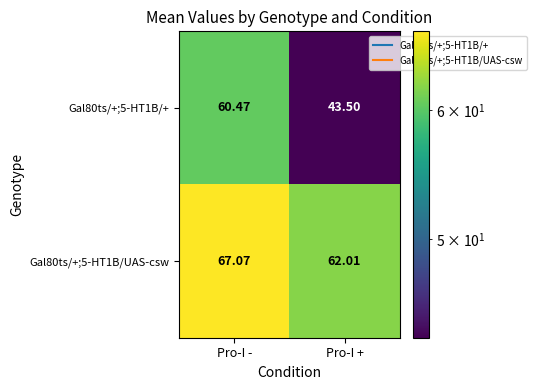

Which series has the largest range (max minus min)?

Gal80ts/+;5-HT1B/+